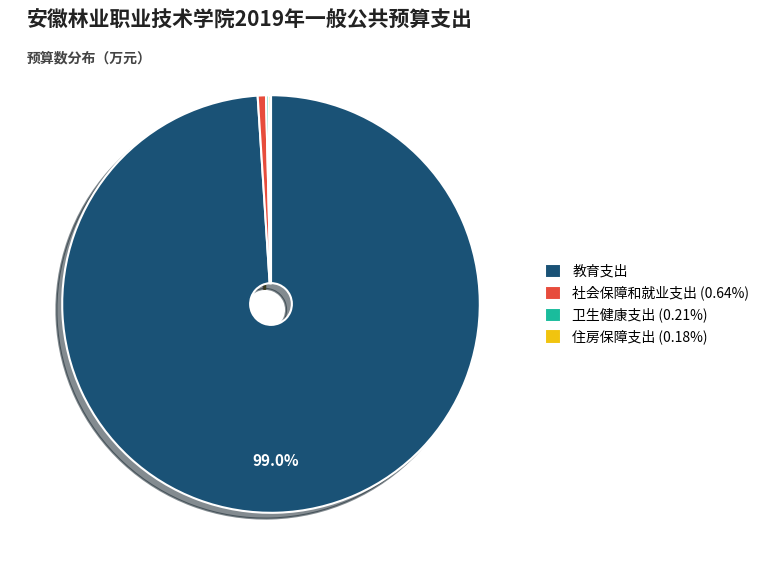

Is there a majority slice in this chart?

Yes